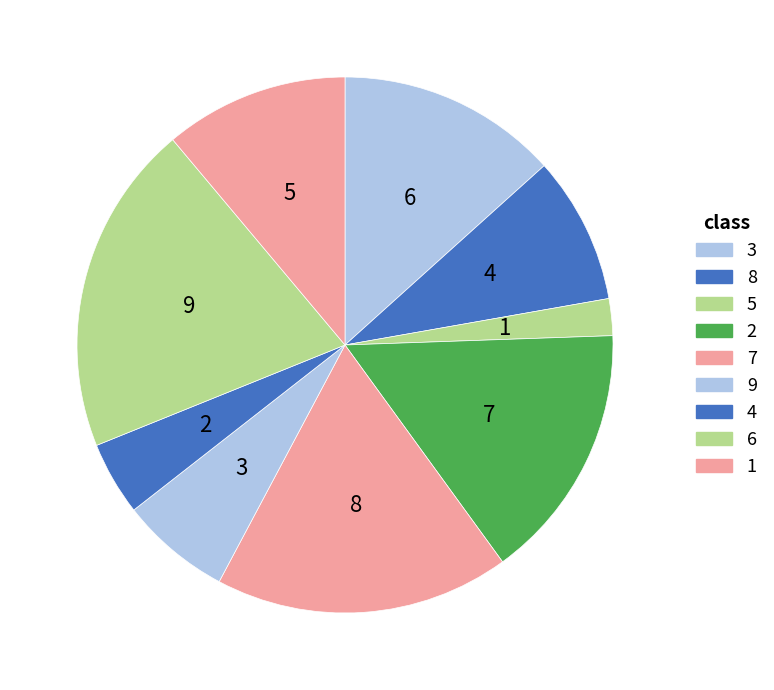

What is the change in value from 3 to 4?

-4